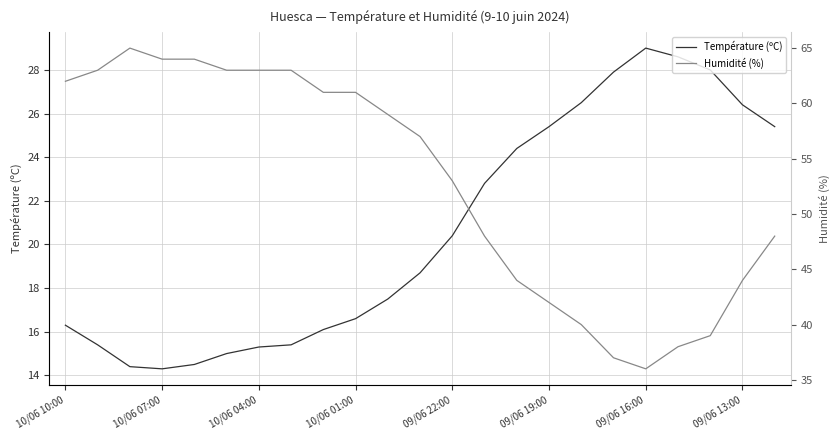

What is the maximum value for Température (ºC)?

29.0